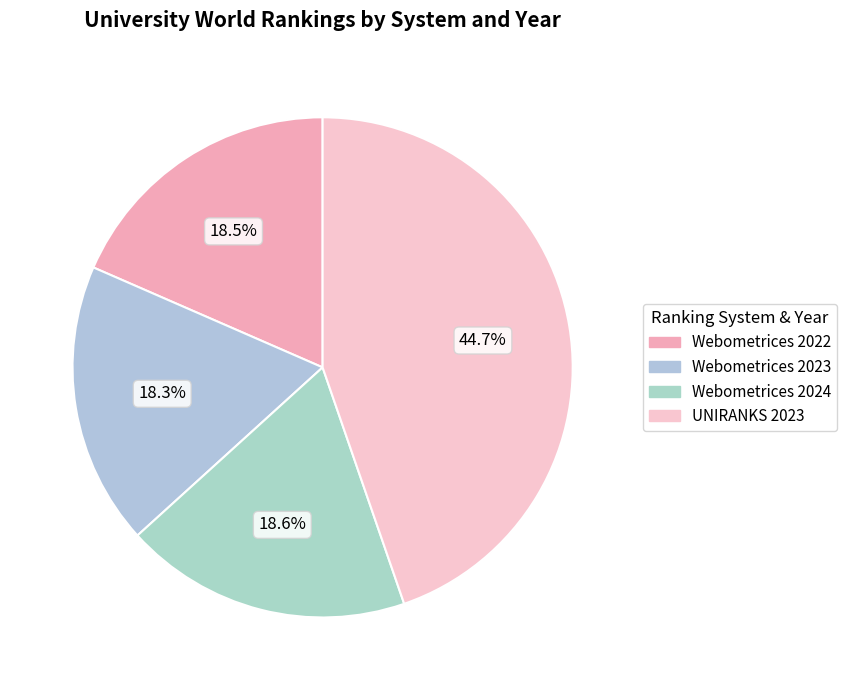

How much of the chart is everything except Webometrices 2024?

81.4%